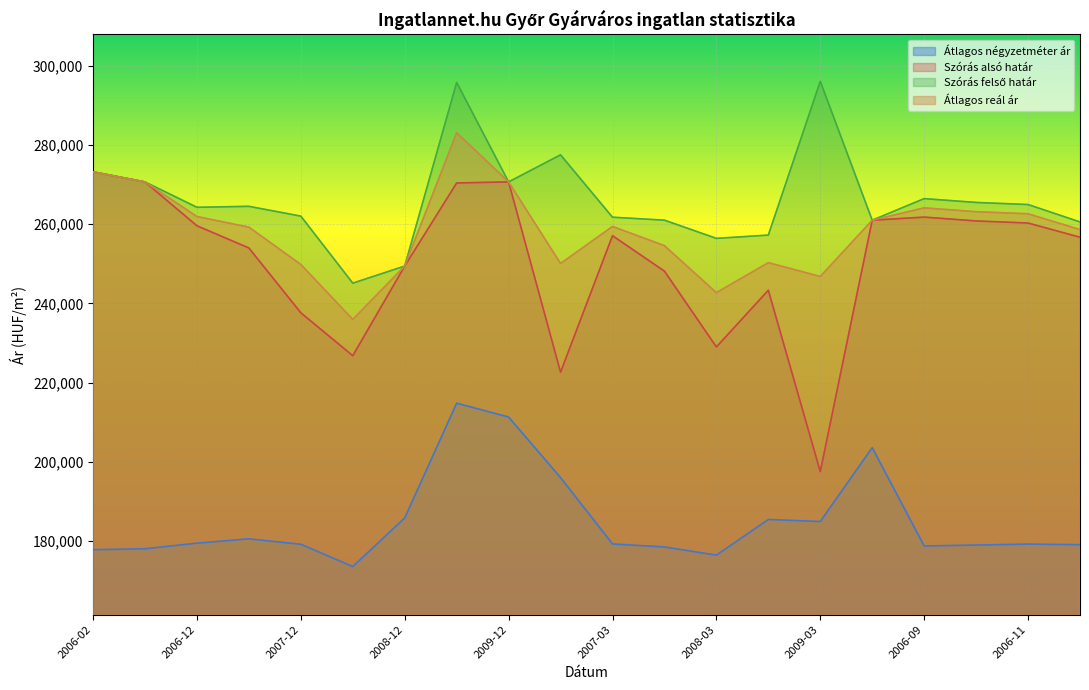

What is the maximum value shown in the chart?

296111